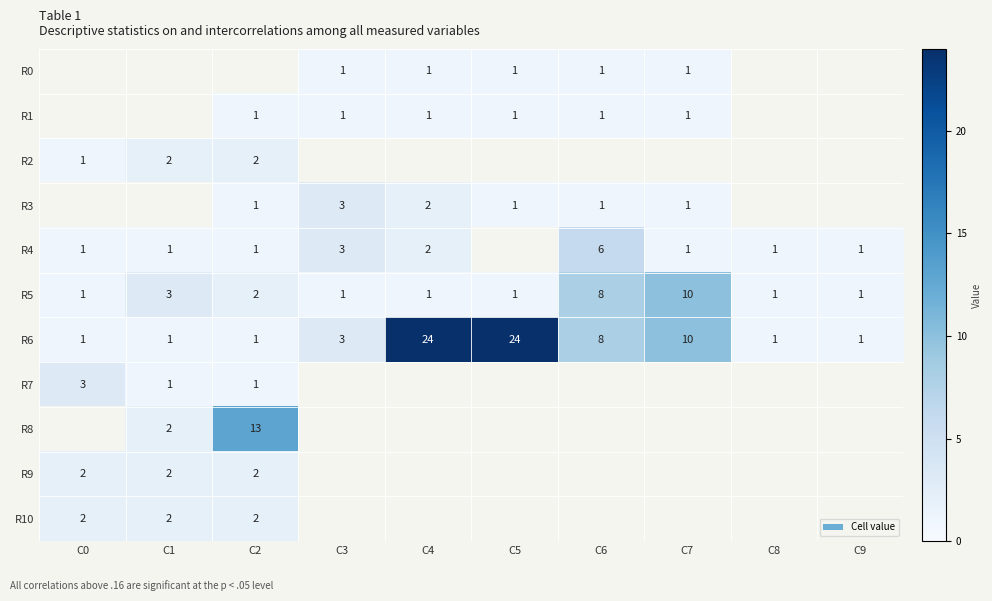

Is it true that R10 equals 1 at C1?

False